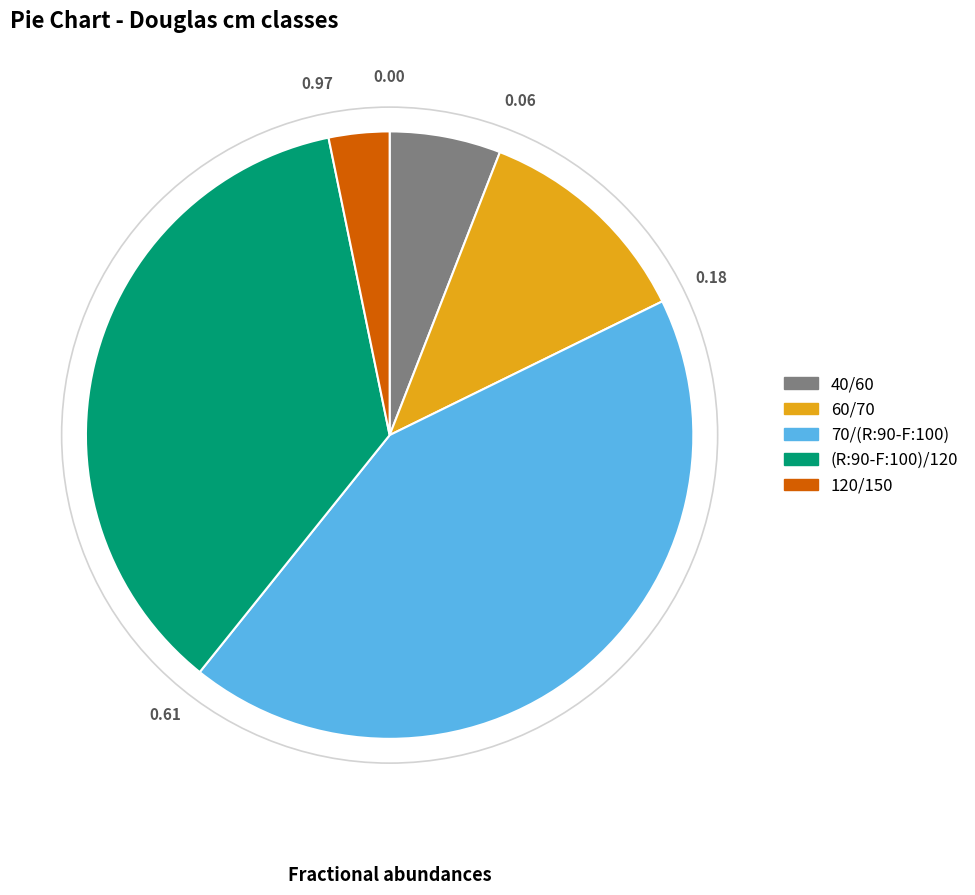

Do (R:90-F:100)/120 and 60/70 together represent more than half of the pie?

No